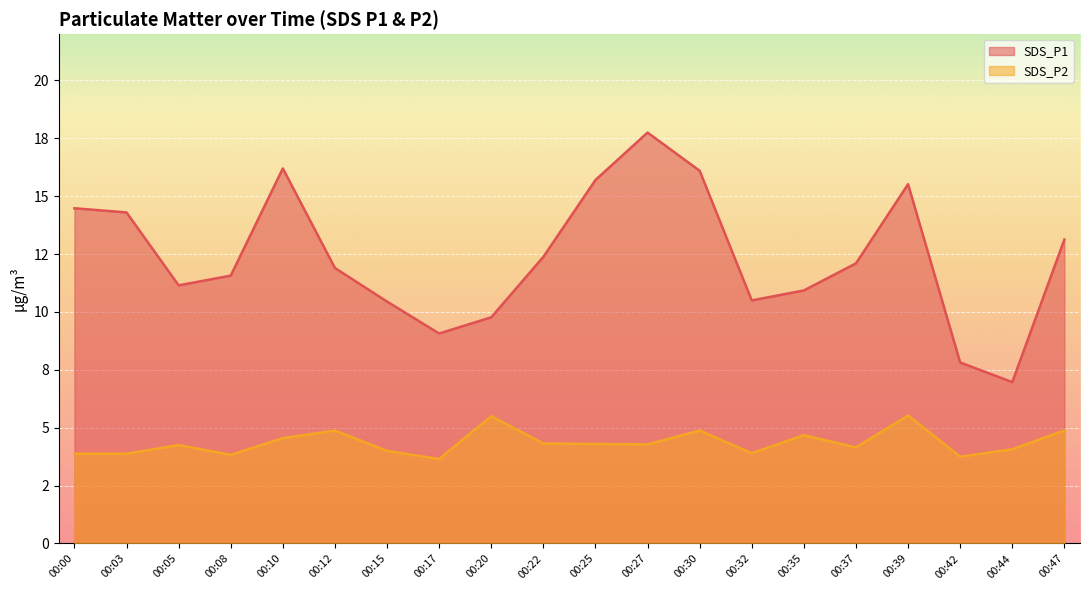

At which label is SDS_P1 closest to 12?

00:12